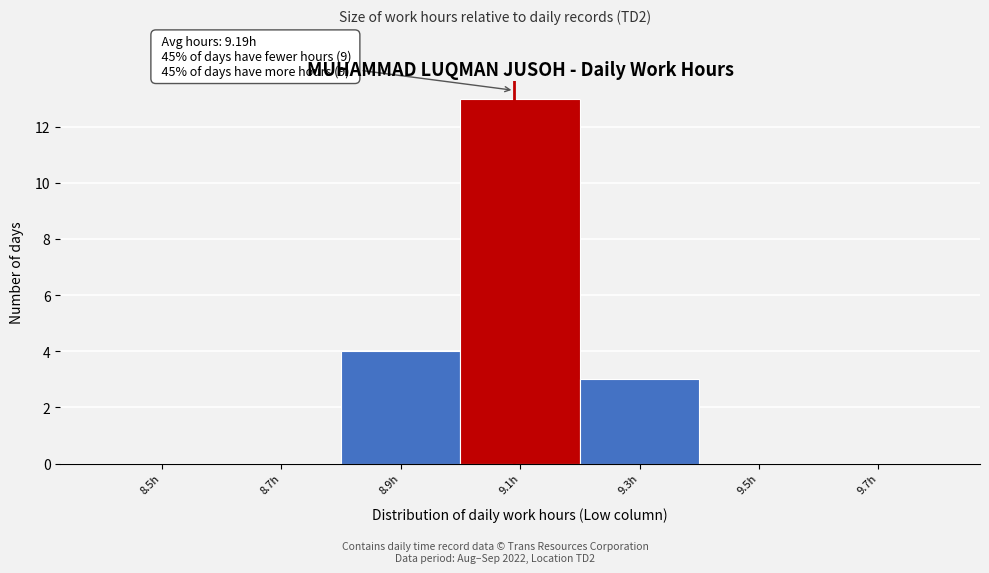

Reading left to right, list all the values displayed in this chart.

8.5h=0	8.7h=0	8.9h=4	9.1h=13	9.3h=3	9.5h=0	9.7h=0